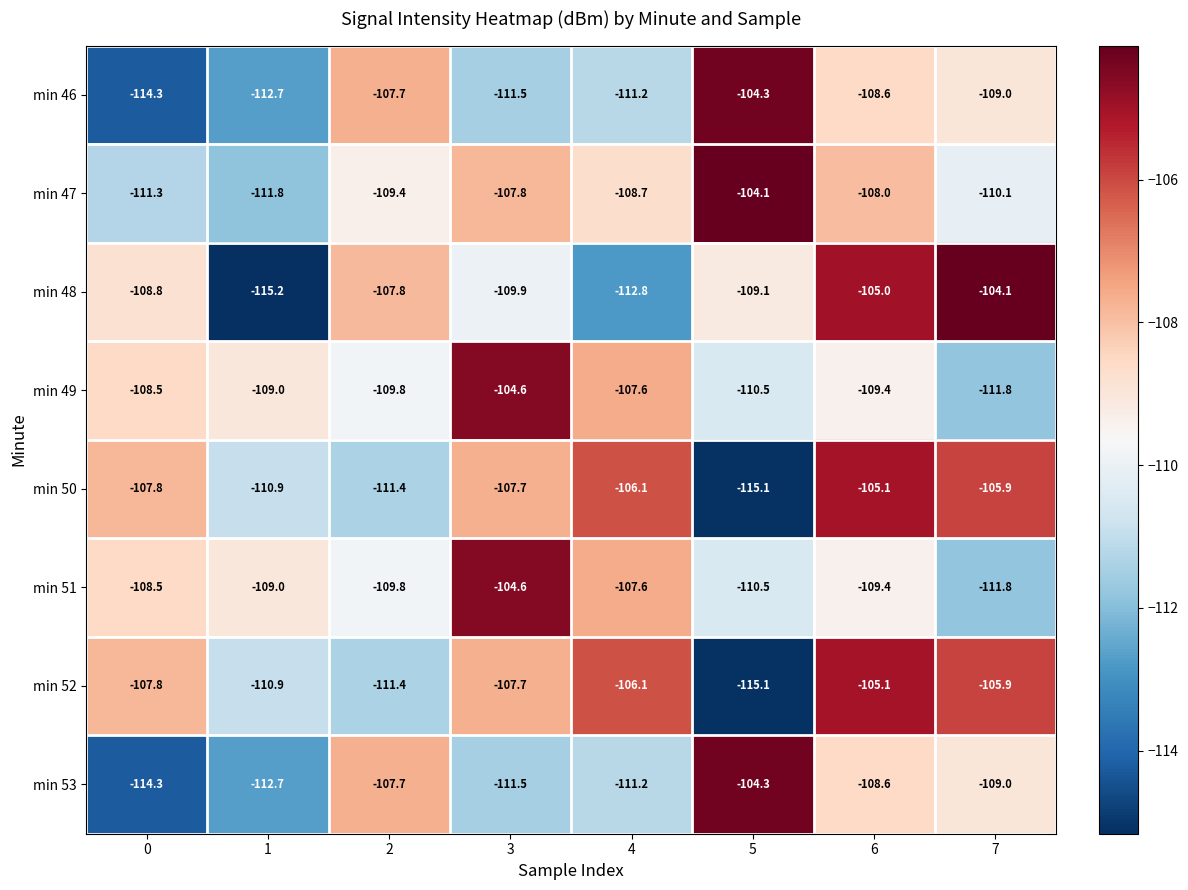

What is the maximum value for min 51?

-104.6